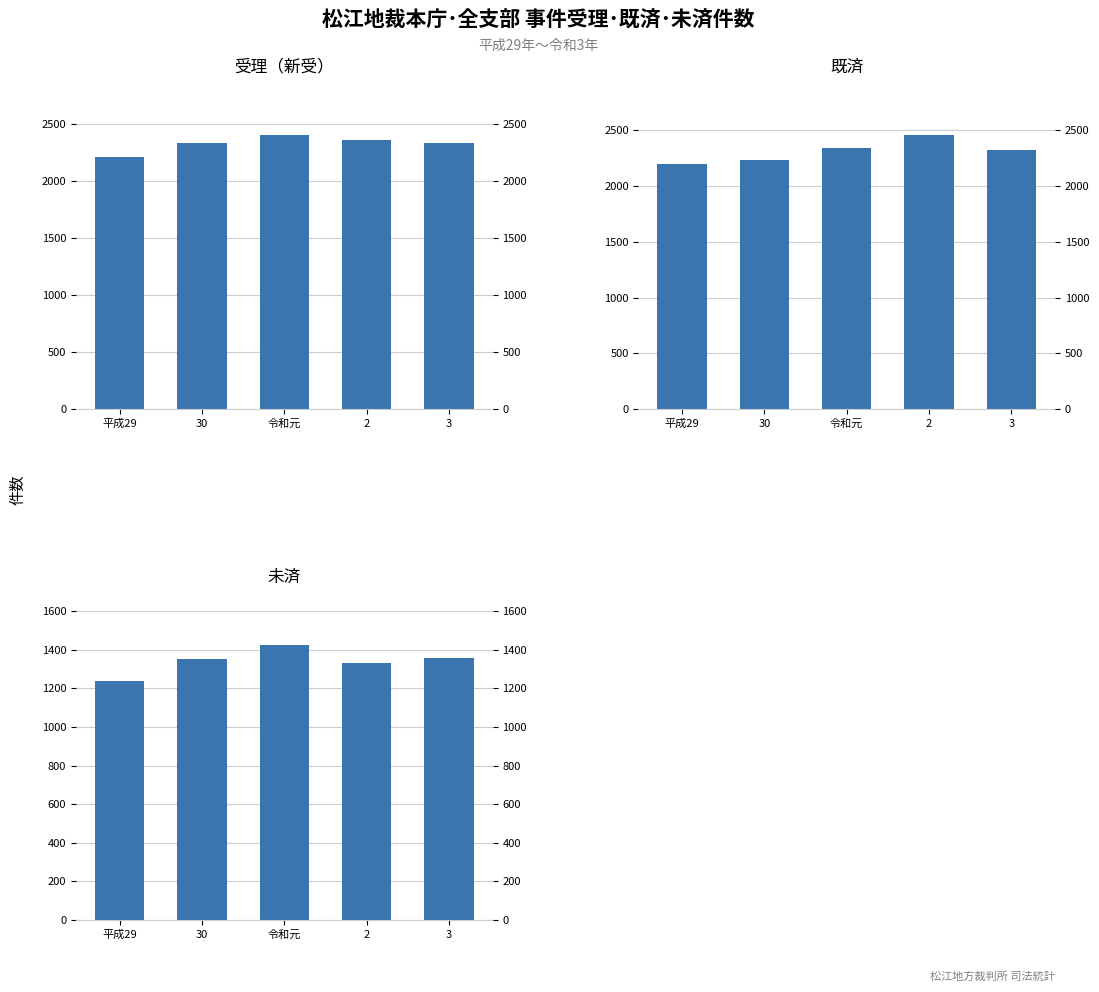

What are all the series names shown in the legend?

受理（新受）, 既済, 未済